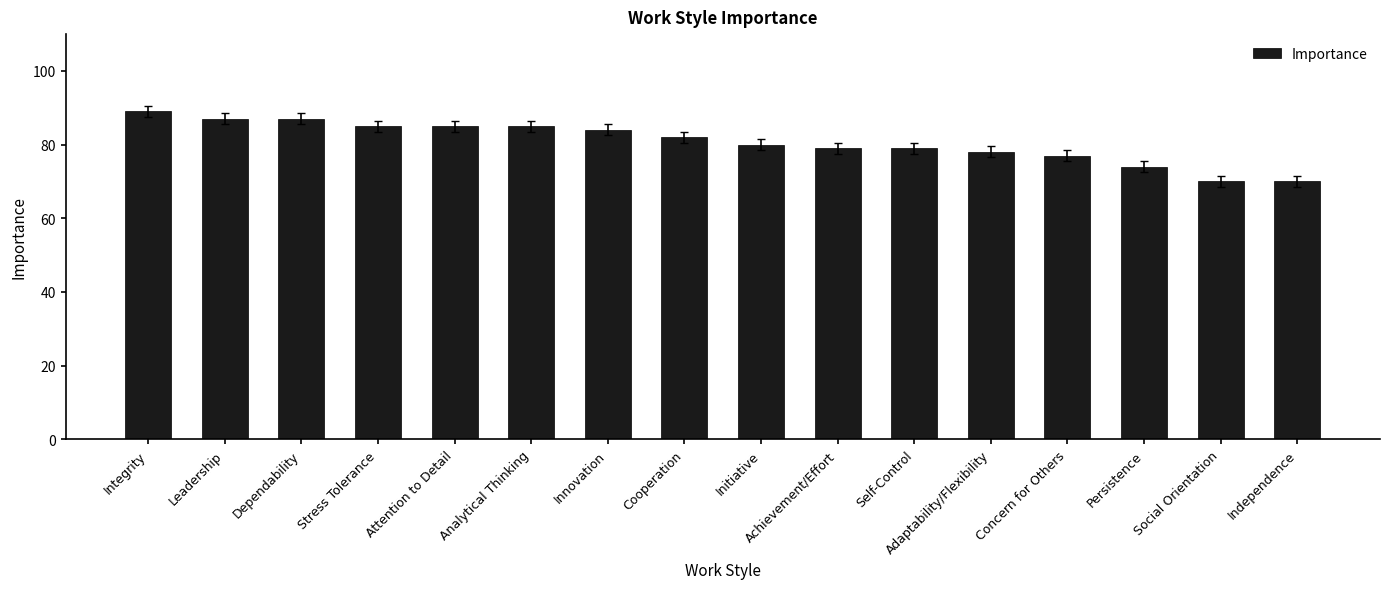

What is the difference between the values at Analytical Thinking and Dependability?

2